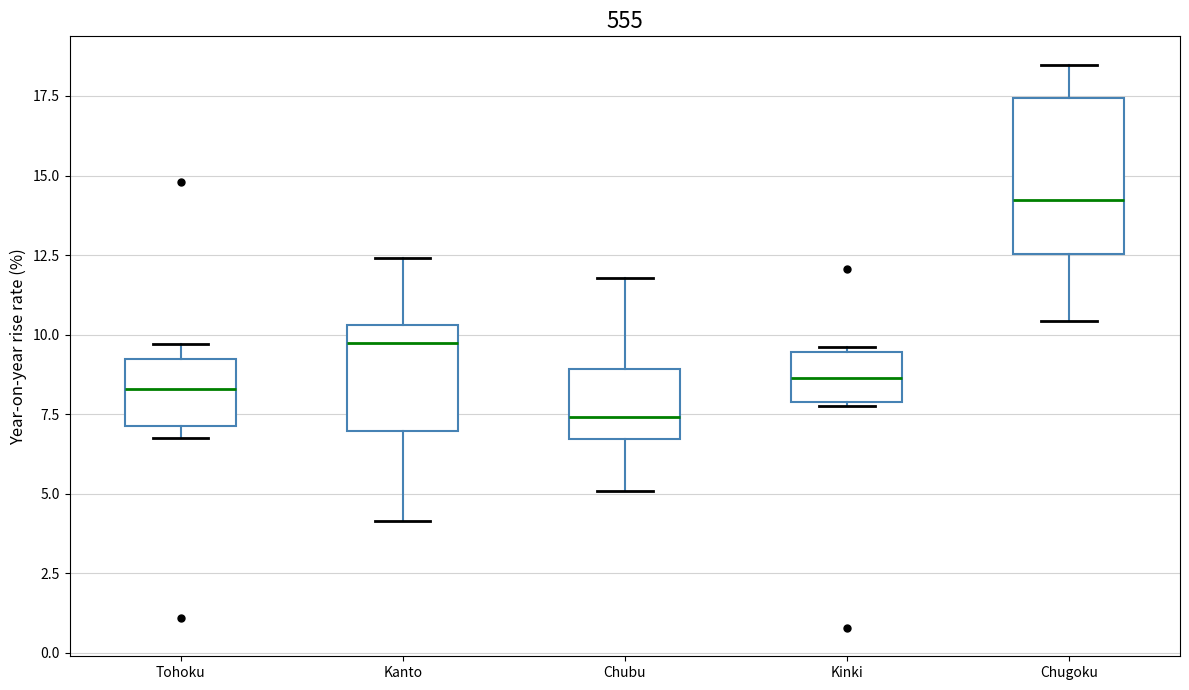

Which box's median line is the lowest?

Chubu